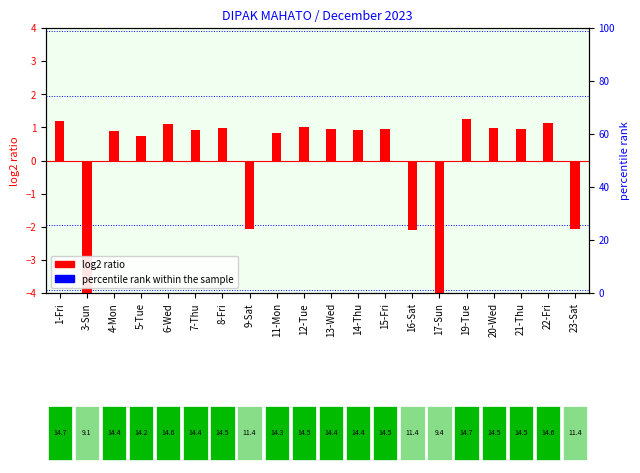

The value of log2 ratio at 7-Thu is 0.9. True or false?

True